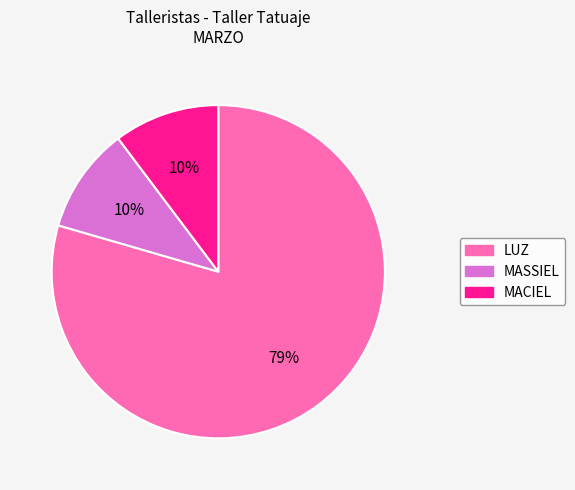

Is there a majority slice in this chart?

Yes